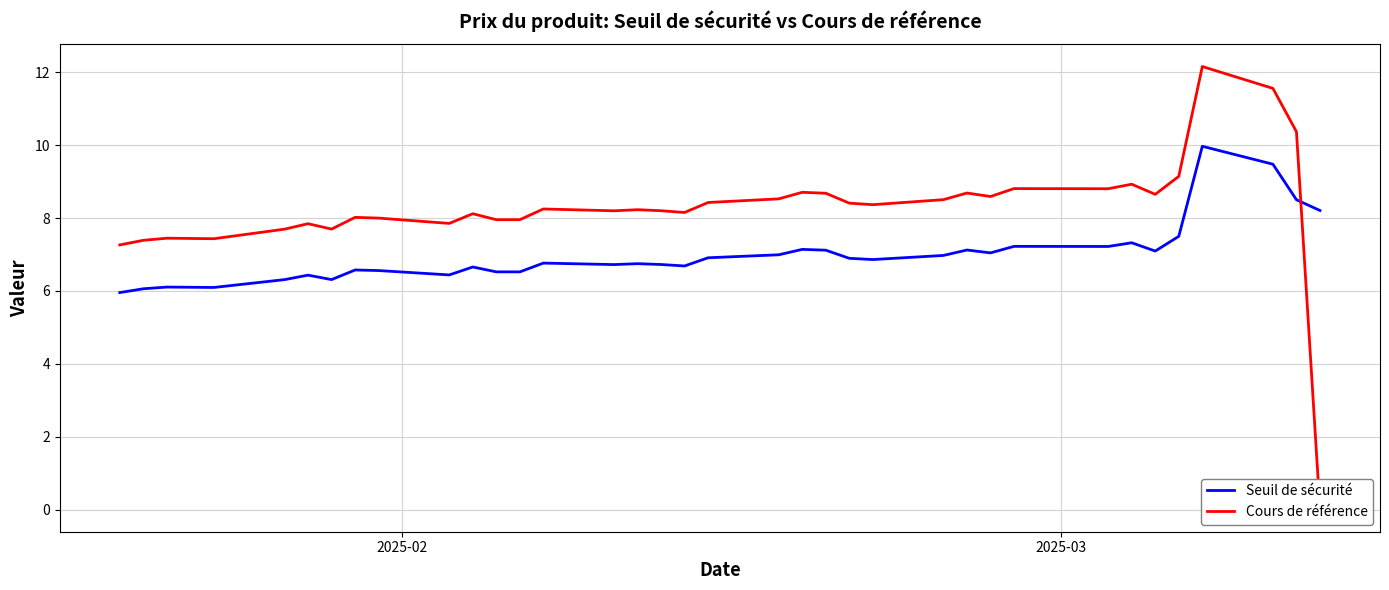

Does the chart have visible grid lines?

Yes